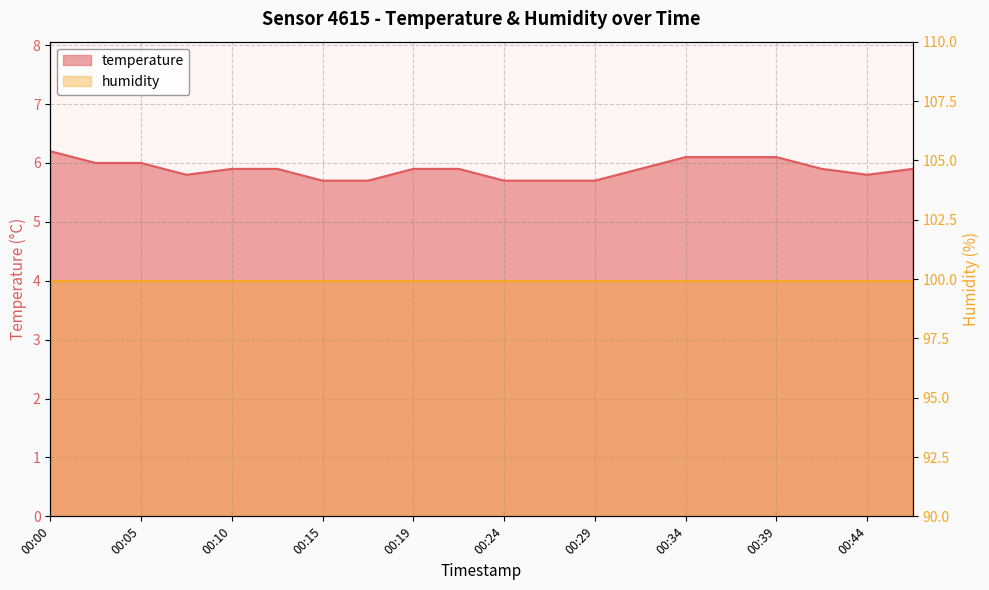

What is the difference between the maximum and minimum values?

0.5